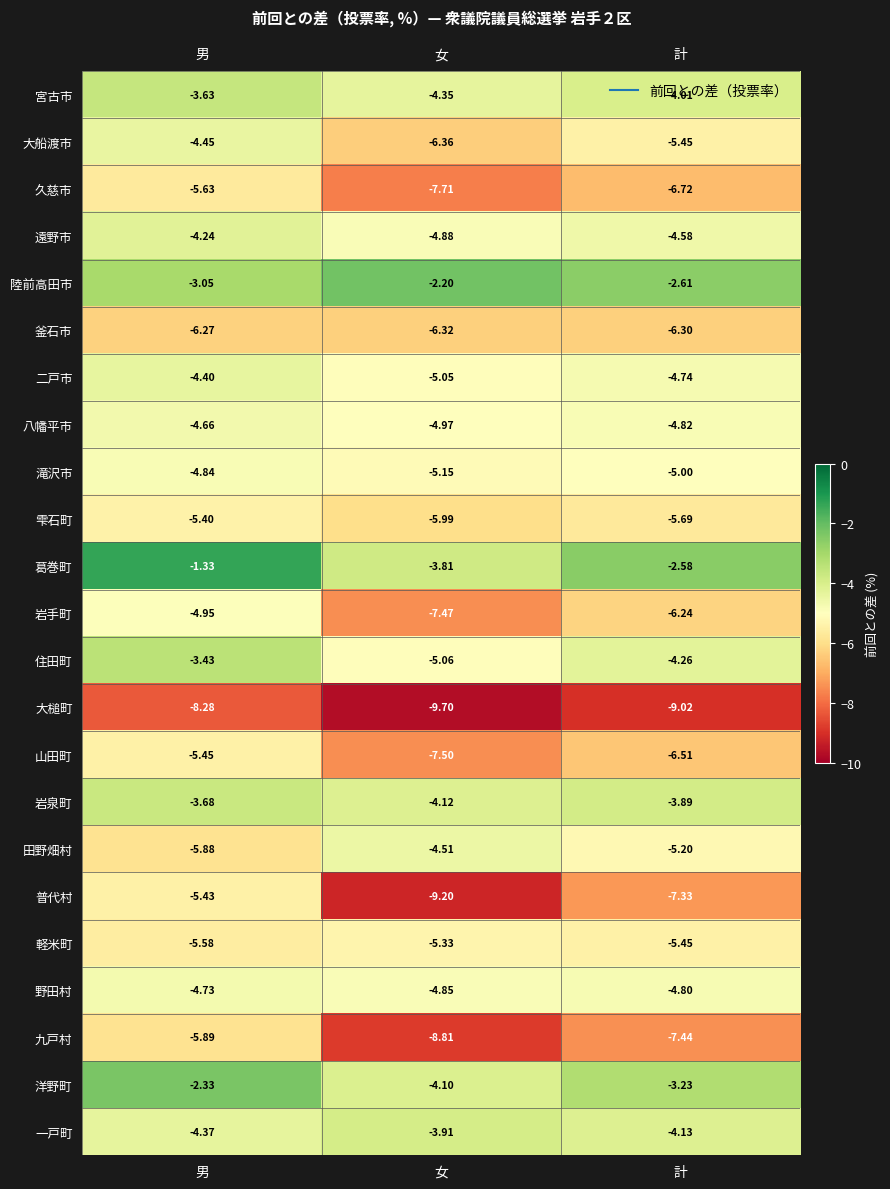

What is the total value across all series at 女?

-131.3